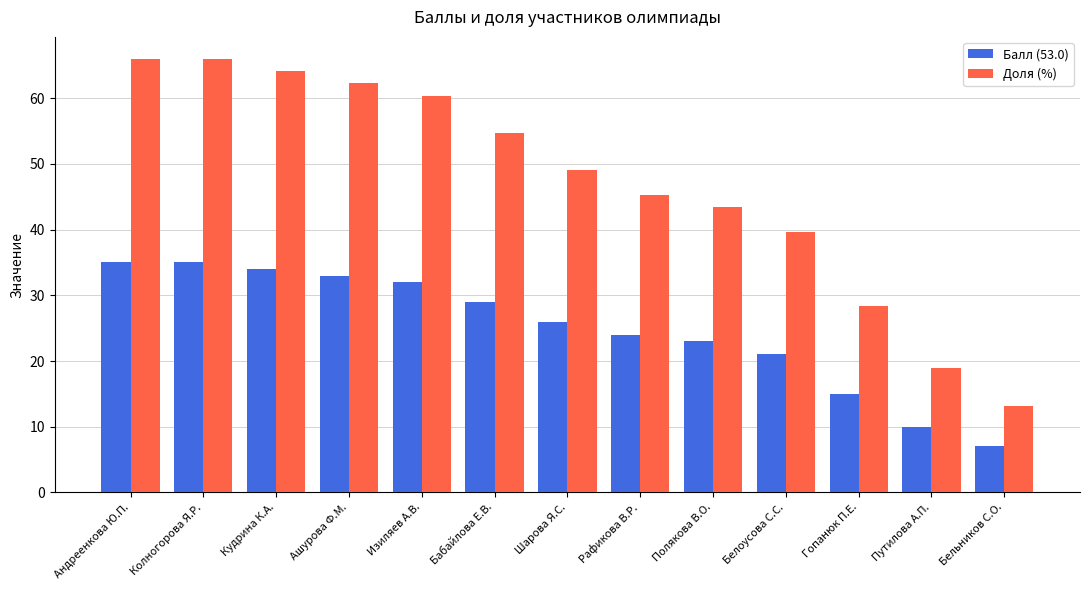

Read the Доля (%) value at Полякова В.О..

43.4